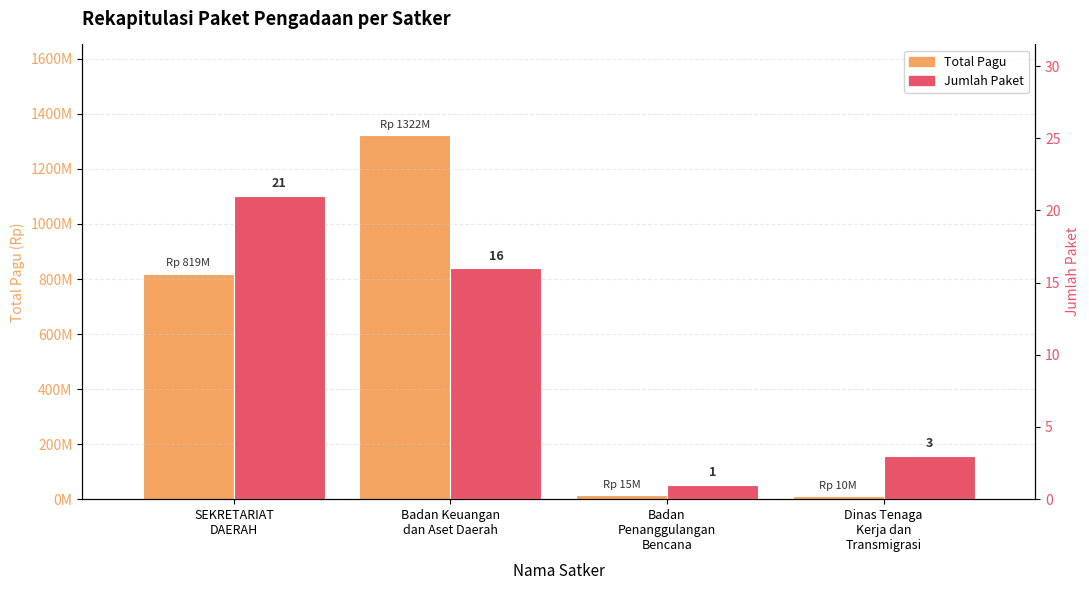

List the series in order of their peak value, lowest first.

Jumlah Paket, Total Pagu